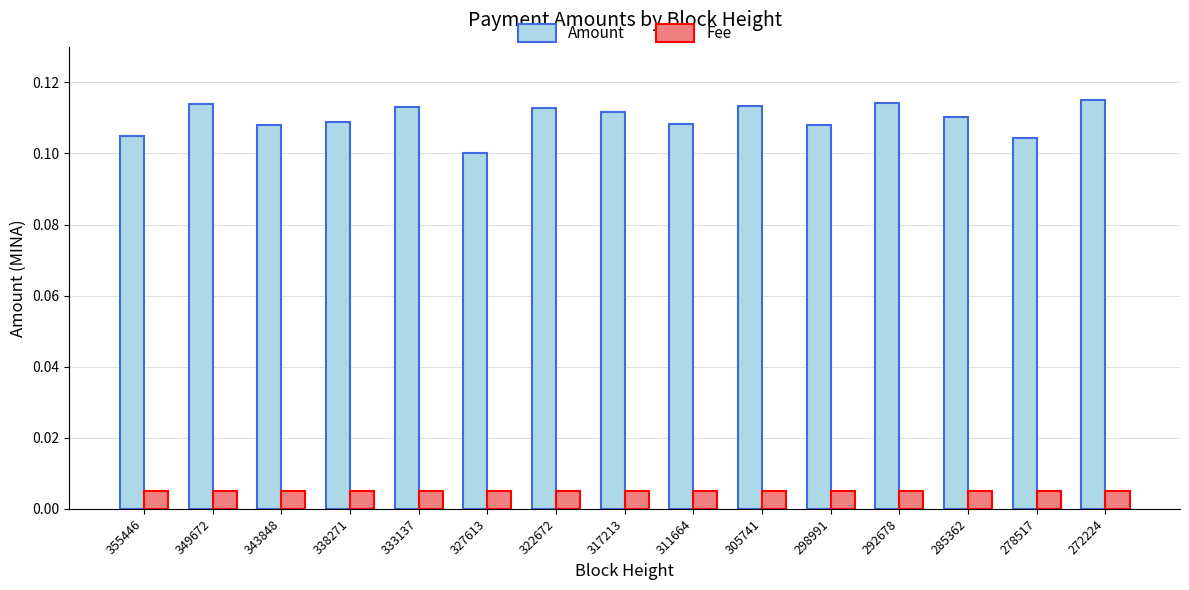

What is the sum of all Amount values?

1.6